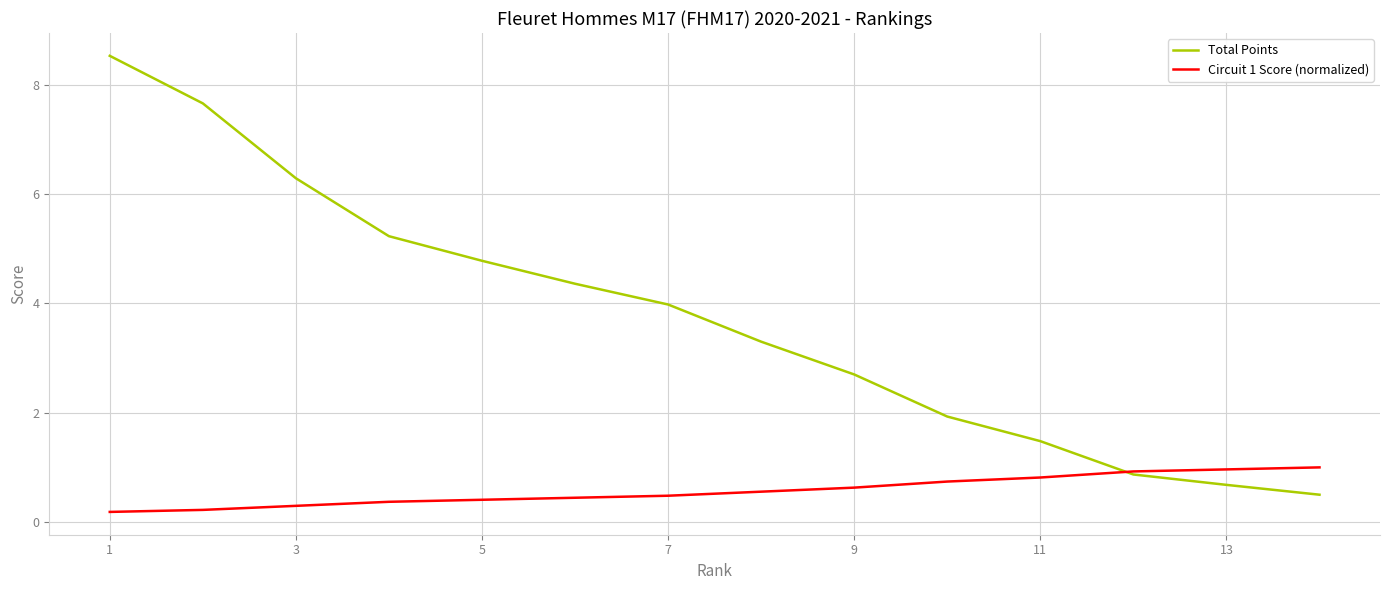

Rank the series by their maximum value, from lowest to highest.

Circuit 1 Score (normalized), Total Points